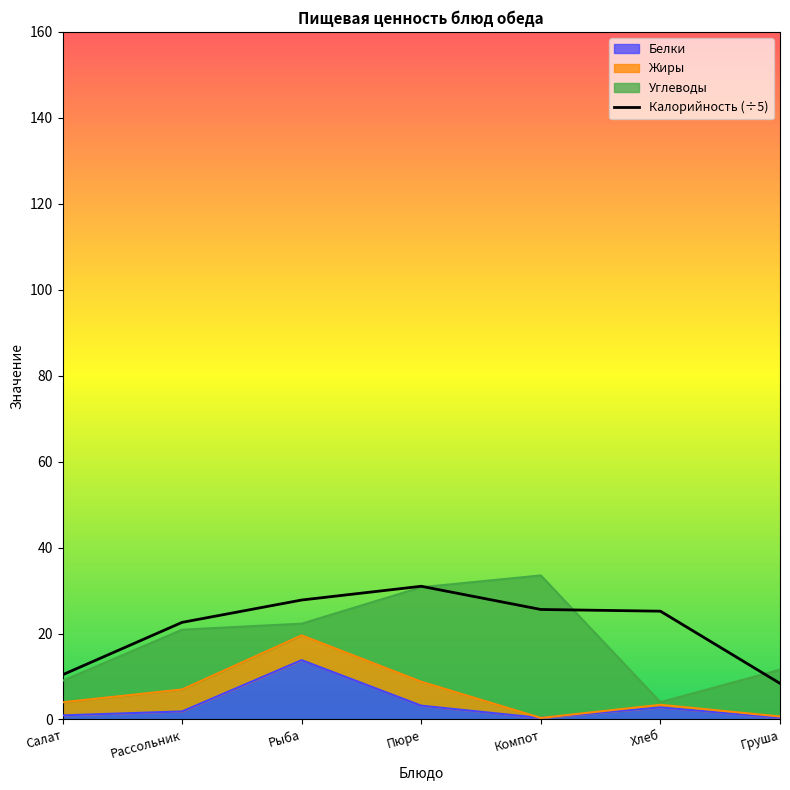

What is the average value?

21.6